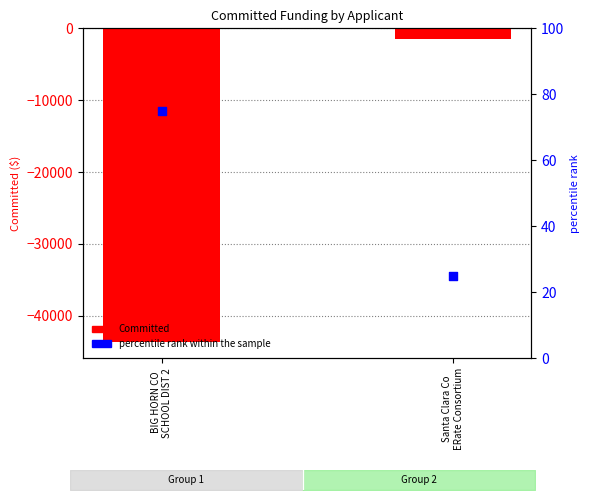

Which series has the largest total across all categories?

percentile rank within the sample